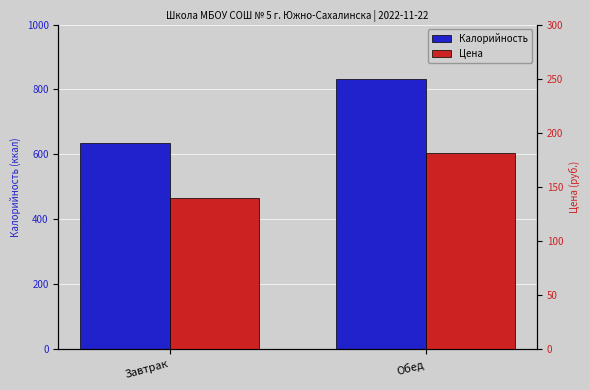

Where is Калорийность nearest to the value 733?

Завтрак